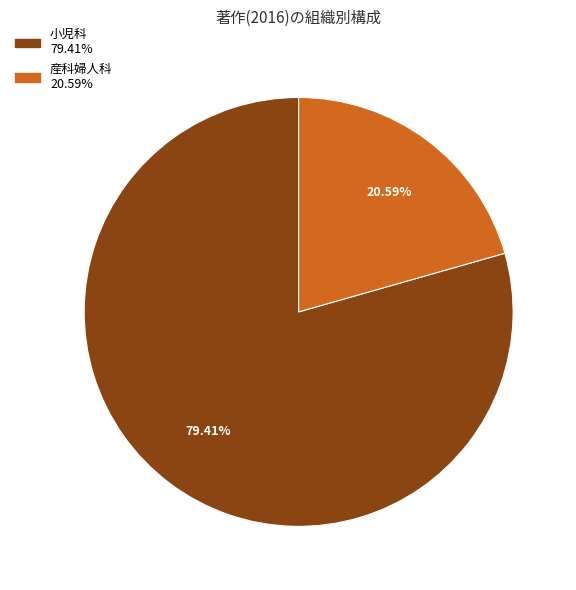

Is there any slice that represents more than half of the pie?

Yes